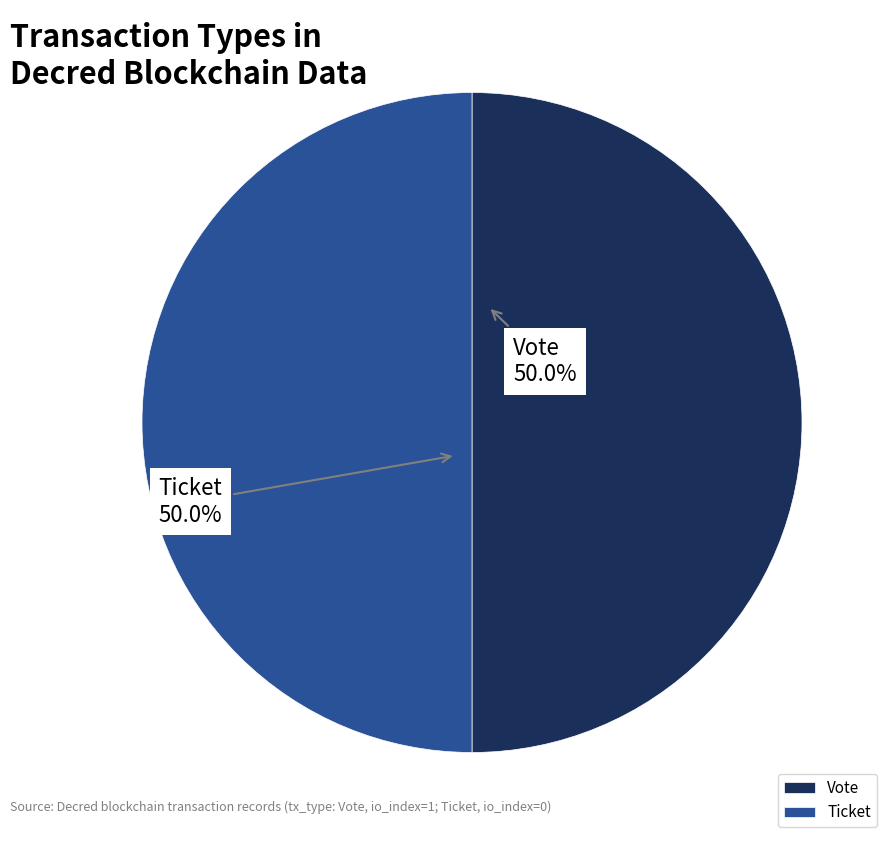

Is the sum of Ticket and Vote greater than half?

Yes